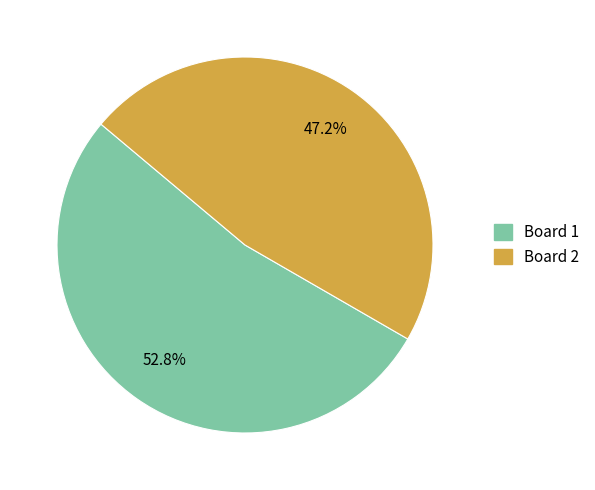

Which slice is the largest?

Board 1